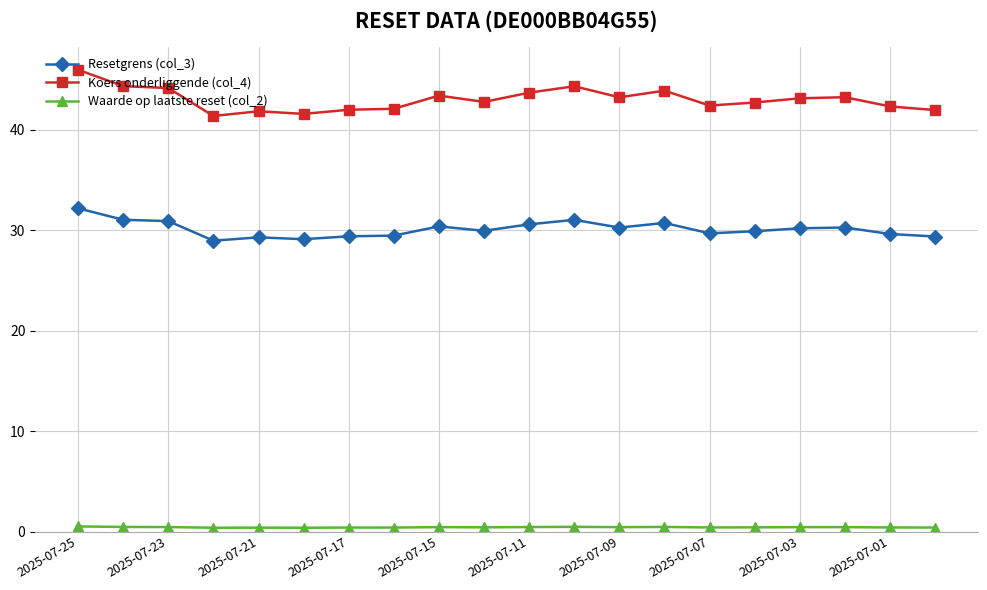

Which series has the largest total across all categories?

Koers onderliggende (col_4)